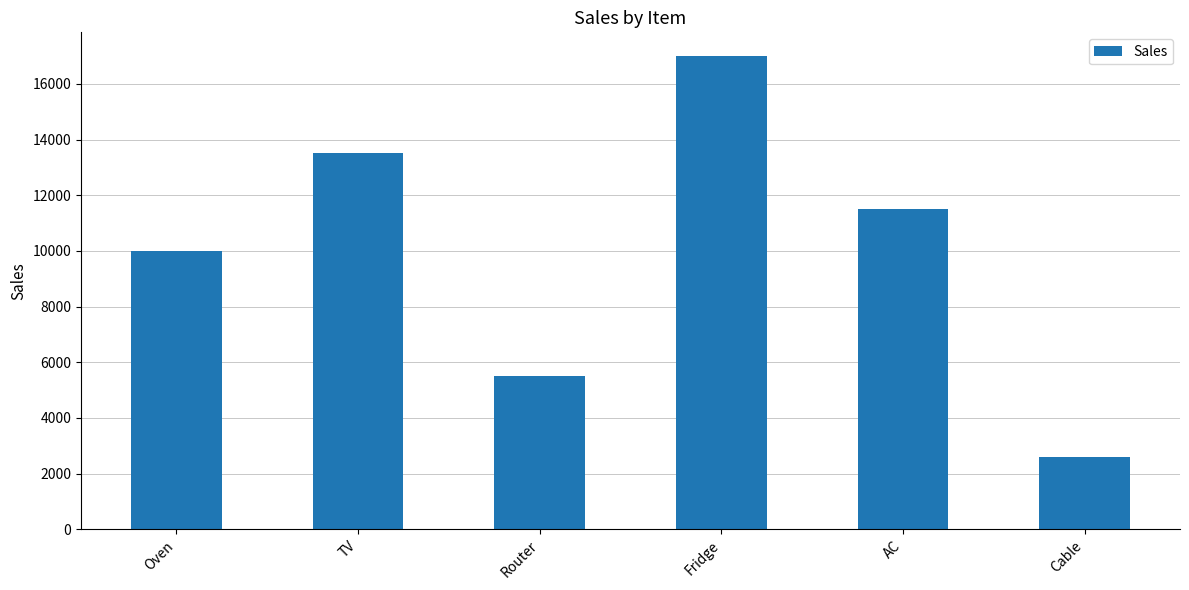

List the labels in order of value, largest first.

Fridge, TV, AC, Oven, Router, Cable